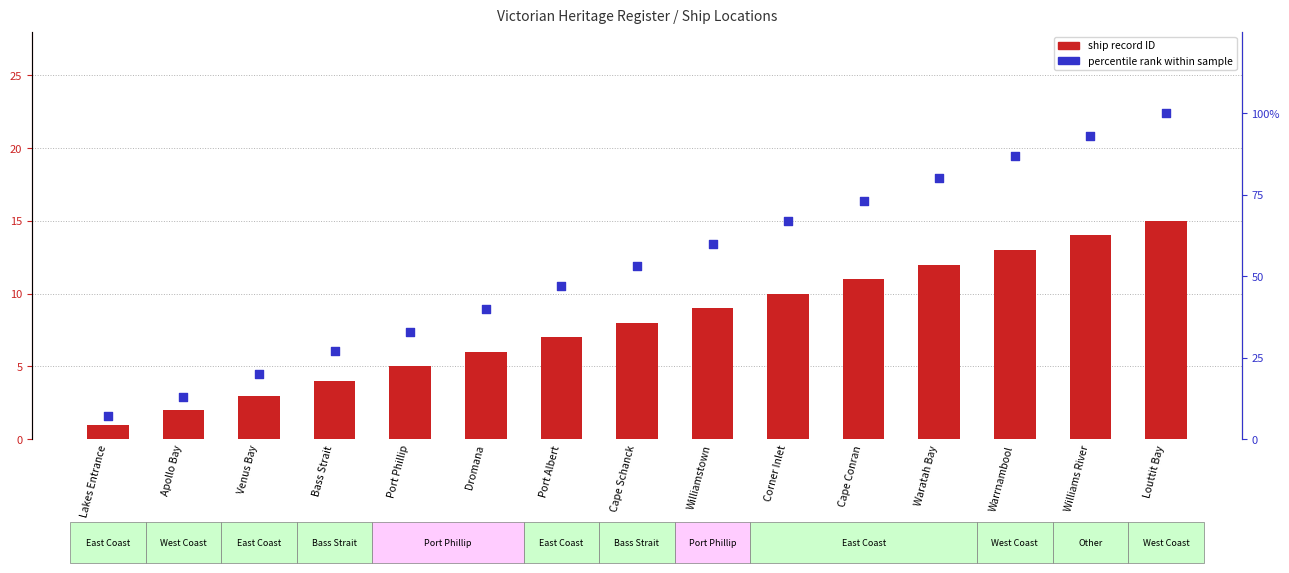

At how many categories does at least one series exceed 54?

7